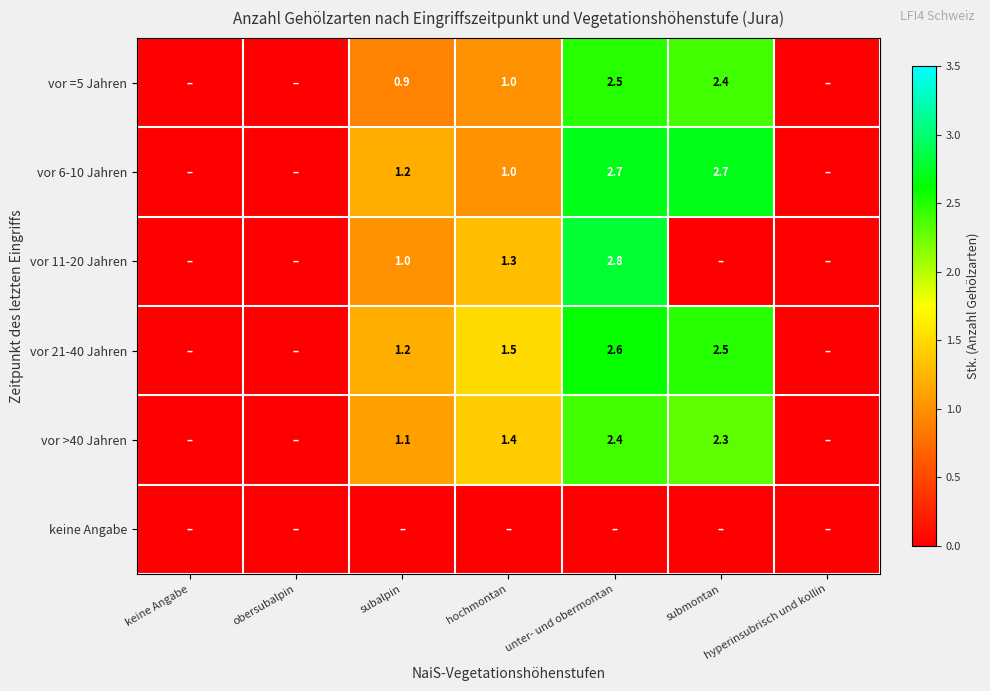

The value of vor 6-10 Jahren at submontan is 2.7. True or false?

True